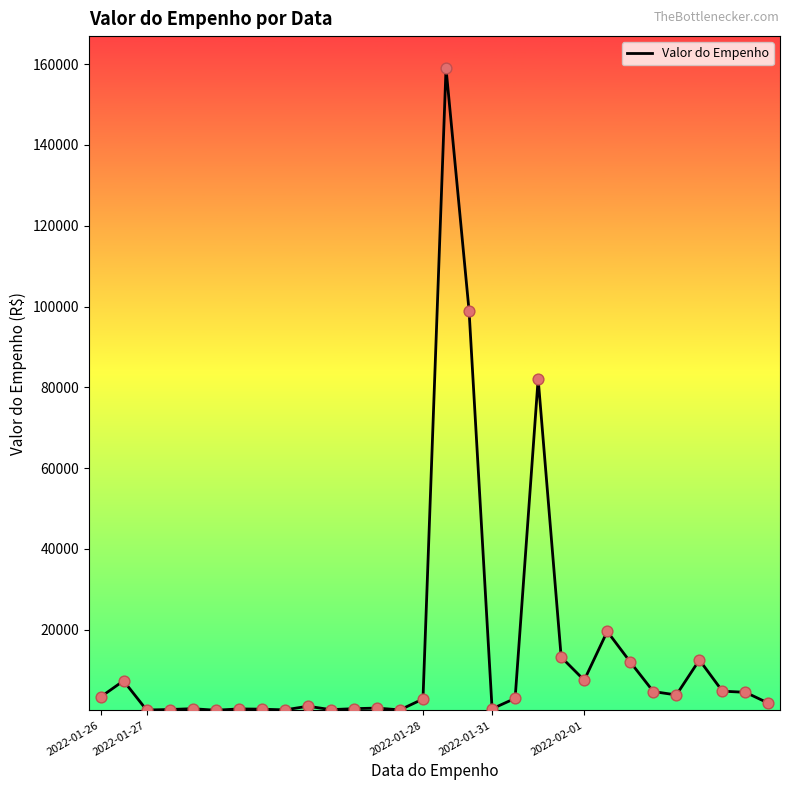

What is the maximum value shown in the chart?

159000.0